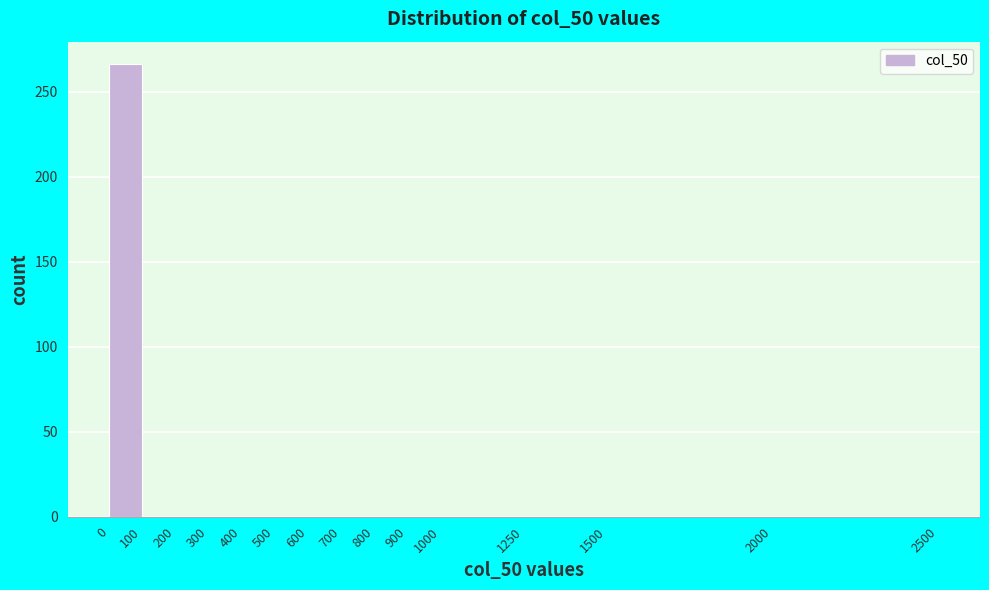

Reading left to right, transcribe this chart: for each bar, give the range it covers on the x-axis and its height. The values are not printed on the chart, so give them approximately, as read against the axis.

0 to 100: 265
100 to 200: 0
200 to 300: 0
300 to 400: 0
400 to 500: 0
500 to 600: 0
600 to 700: 0
700 to 800: 0
800 to 900: 0
900 to 1000: 0
1000 to 1250: 0
1250 to 1500: 0
1500 to 2000: 0
2000 to 2500: 0